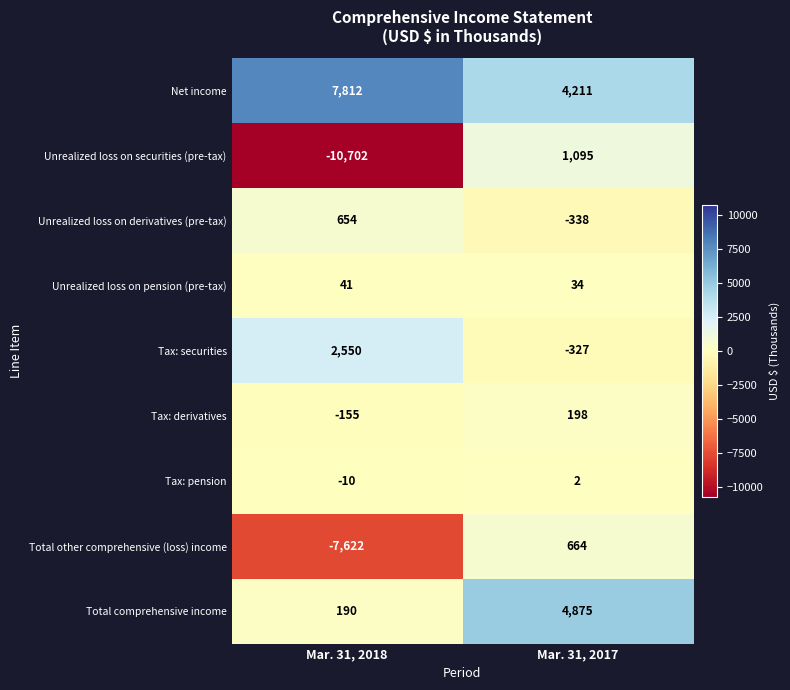

At how many categories does at least one series exceed 1845?

2